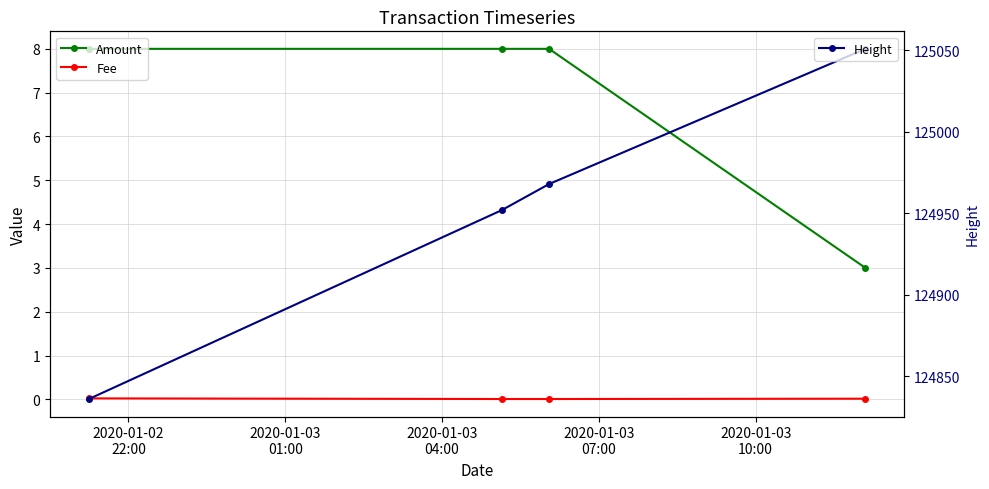

How many data points does each series have?

4